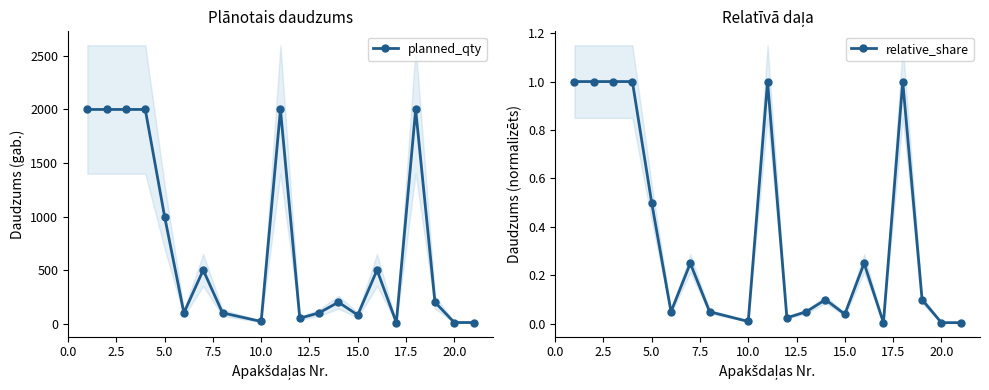

True or false: relative_share and planned_qty intersect in this chart.

False